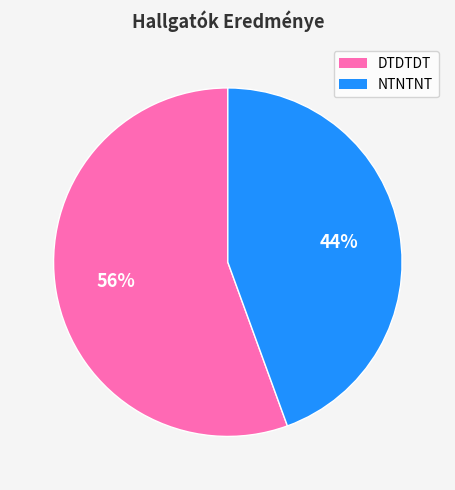

To the nearest percent, what is the combined percentage of NTNTNT and DTDTDT?

100%